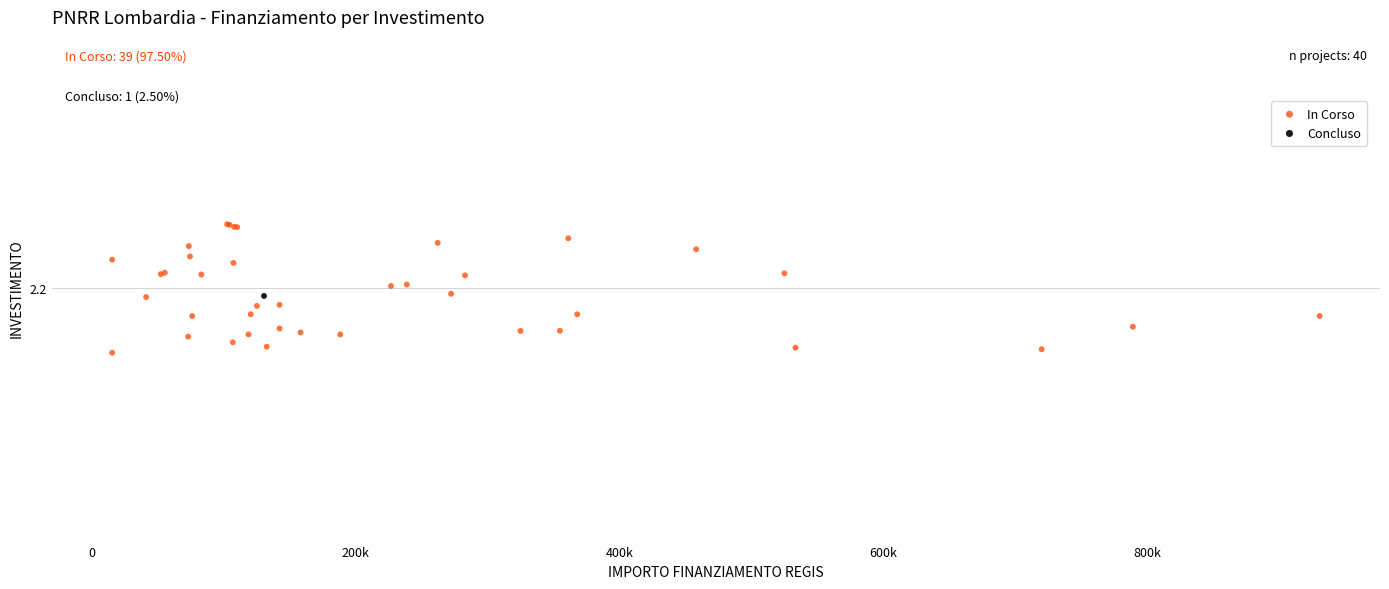

What are all the series names shown in the legend?

In Corso, Concluso